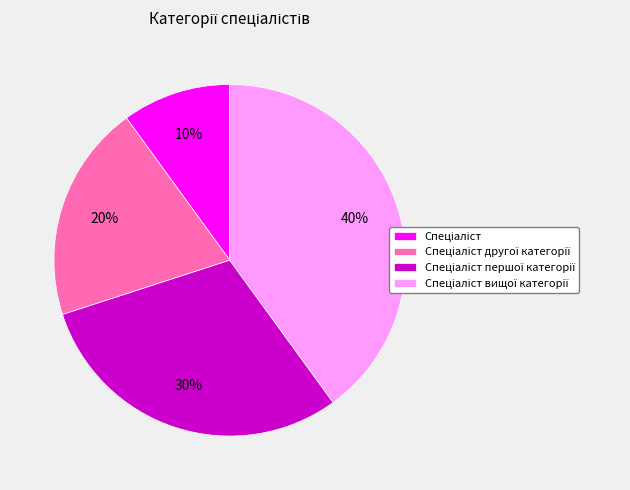

Is there a majority slice in this chart?

No